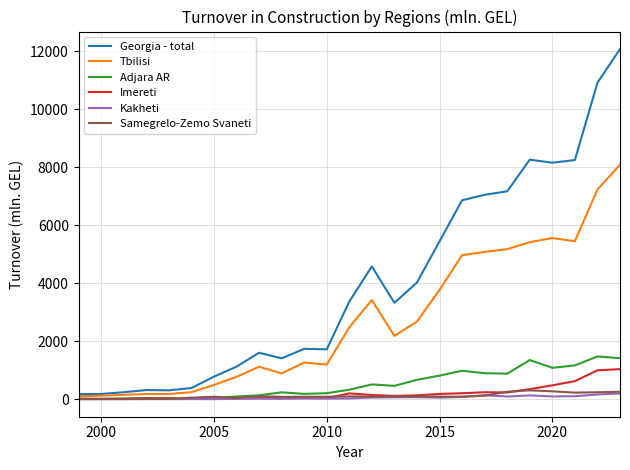

Which series has the largest total across all categories?

Georgia - total